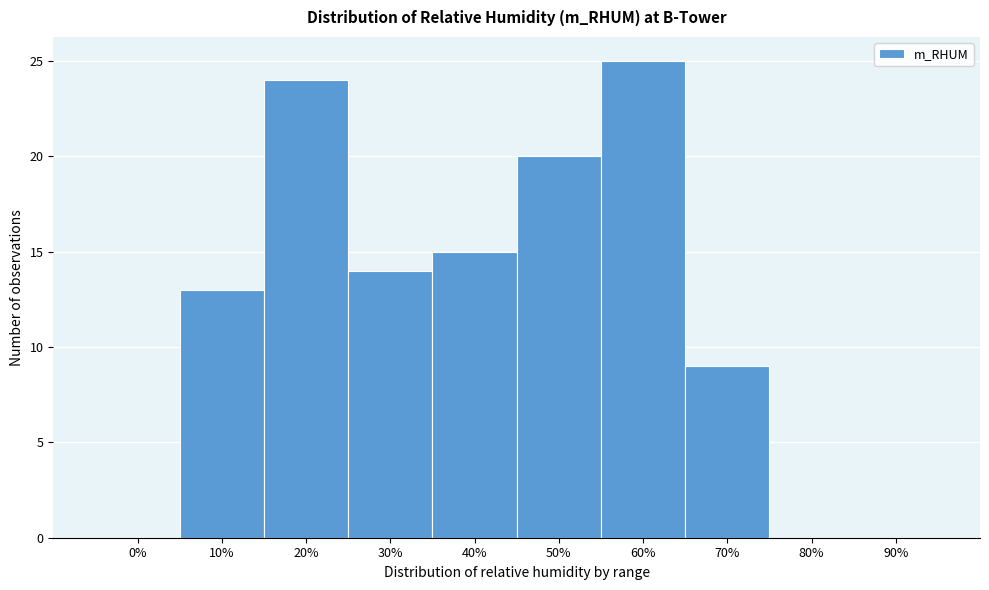

Reading right to left, what are all the values shown in this chart?

90%=0	80%=0	70%=9	60%=25	50%=20	40%=15	30%=14	20%=24	10%=13	0%=0